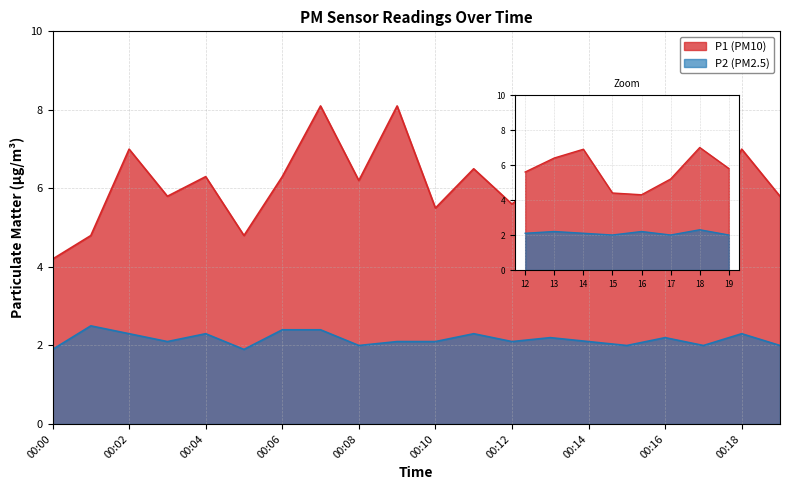

Which series has the largest total across all categories?

P1